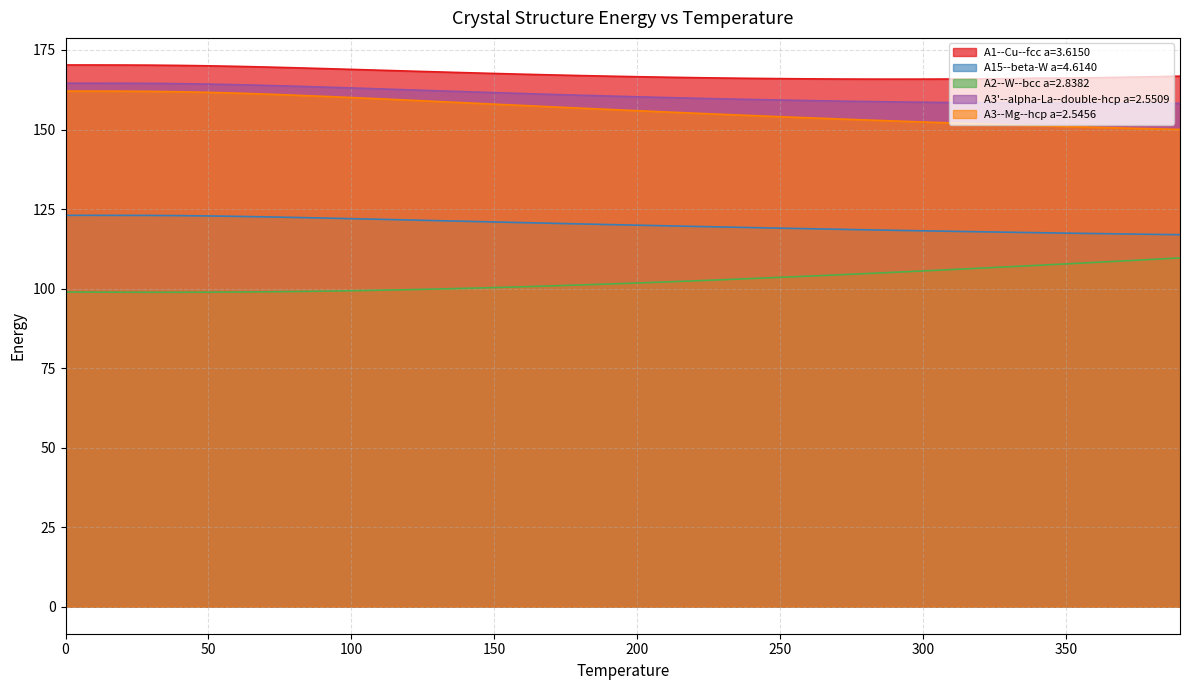

Is the value of A3'--alpha-La--double-hcp a=2.5509 at 390.0 greater than the value of A15--beta-W a=4.6140 at 270.0?

Yes